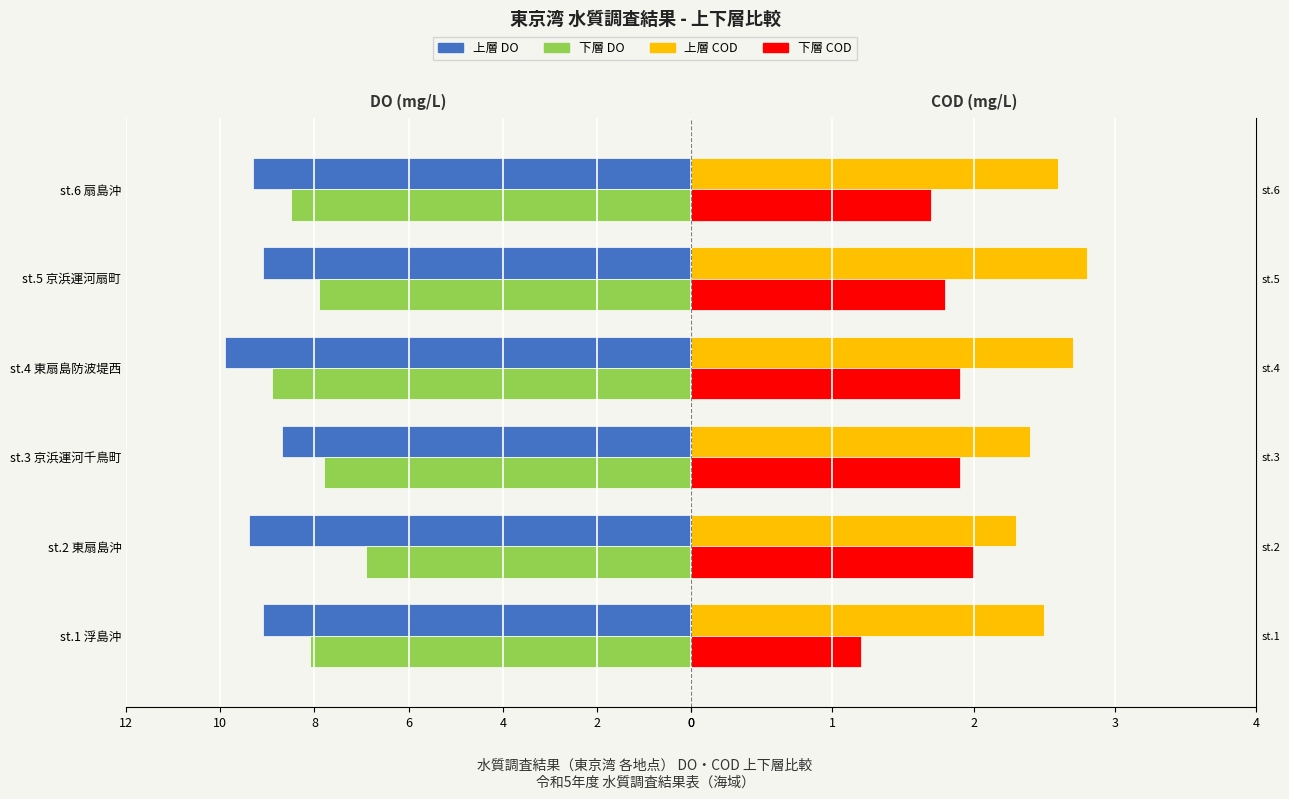

Is the value of 下層 COD at 2 greater than the value of 下層 DO at 10?

Yes